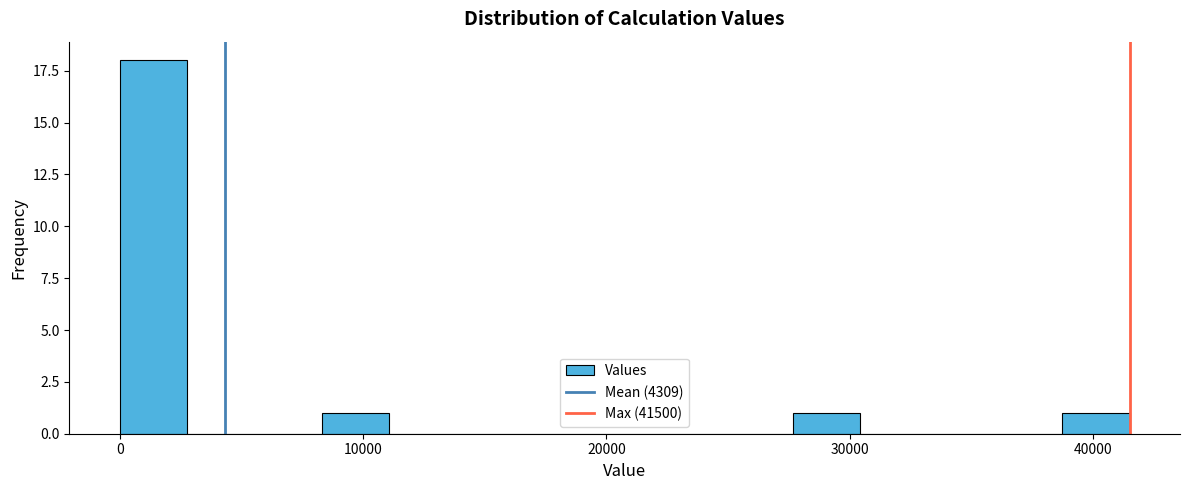

Around what value on the x-axis is the tallest bar? Give the approximate position of its centre, as read against the axis.

1000